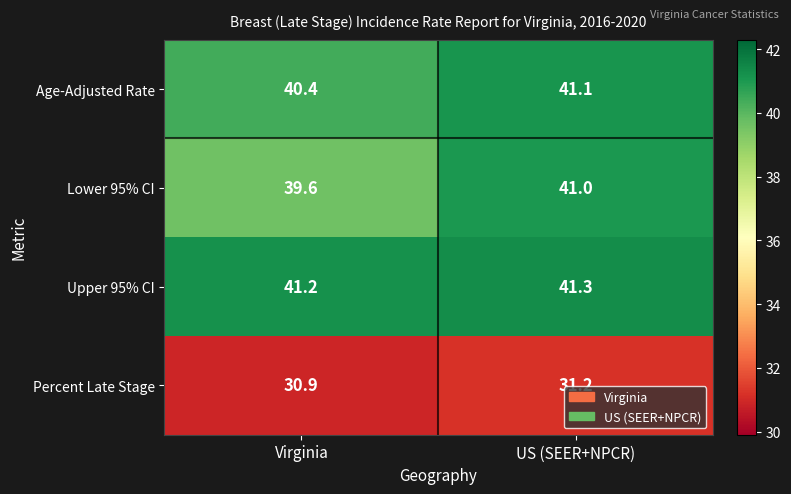

What is the average value of the Lower 95% CI series?

40.3